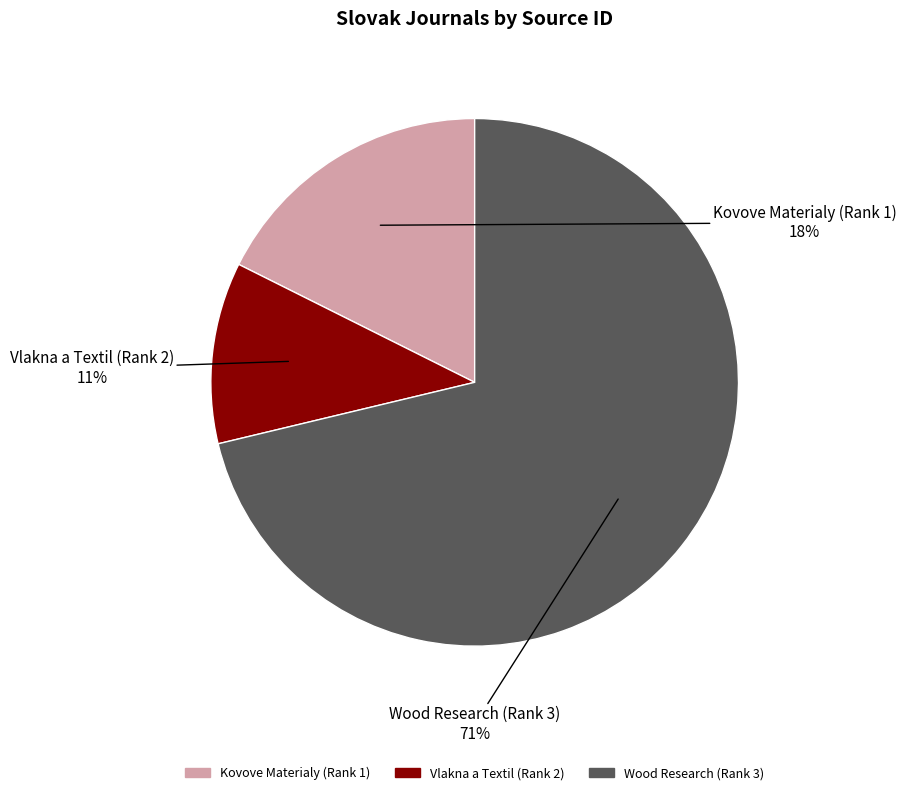

Do Kovove Materialy (Rank 1) and Wood Research (Rank 3) together represent more than half of the pie?

Yes